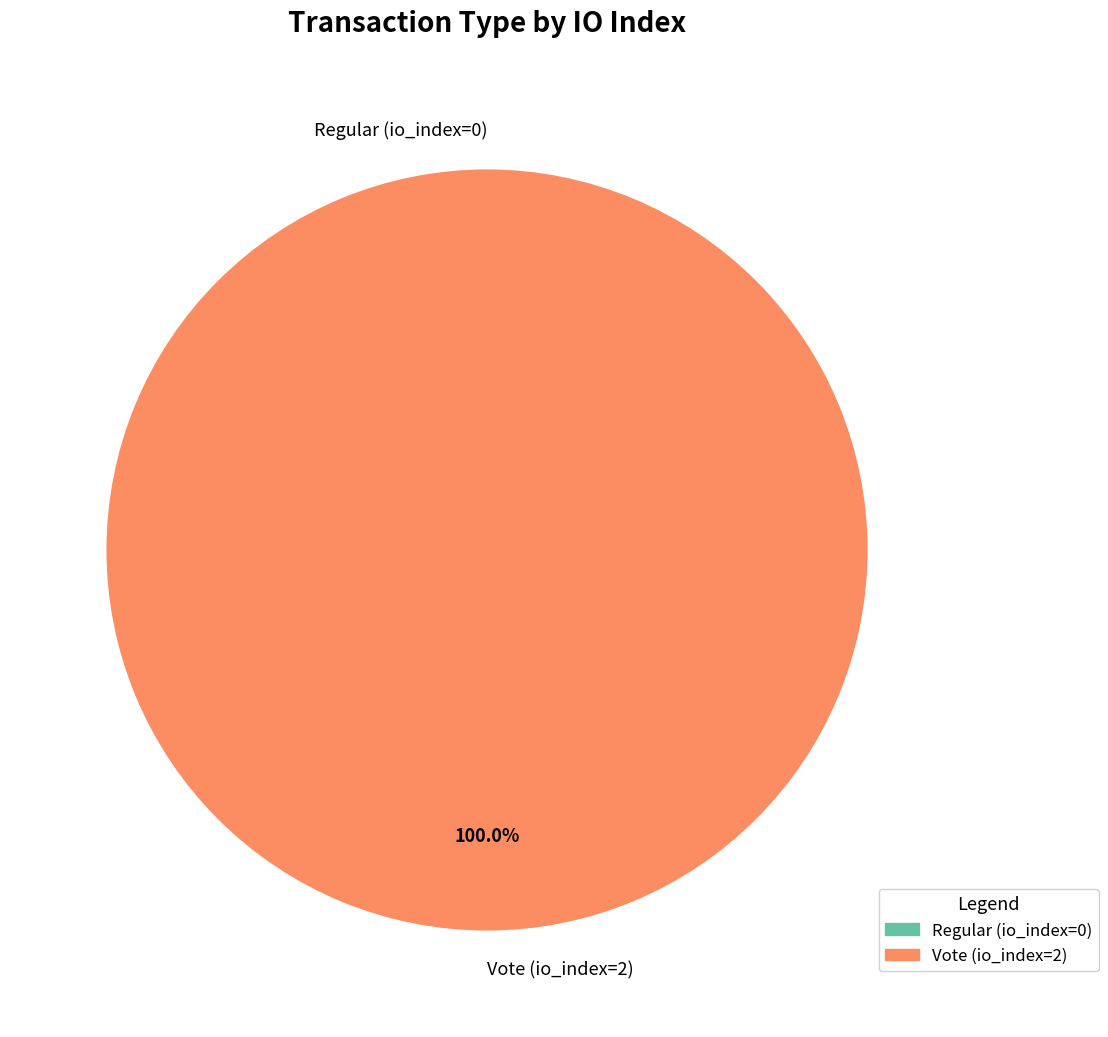

To the nearest percent, what is the difference between the Vote (io_index=2) and Regular (io_index=0) slice percentages?

100%